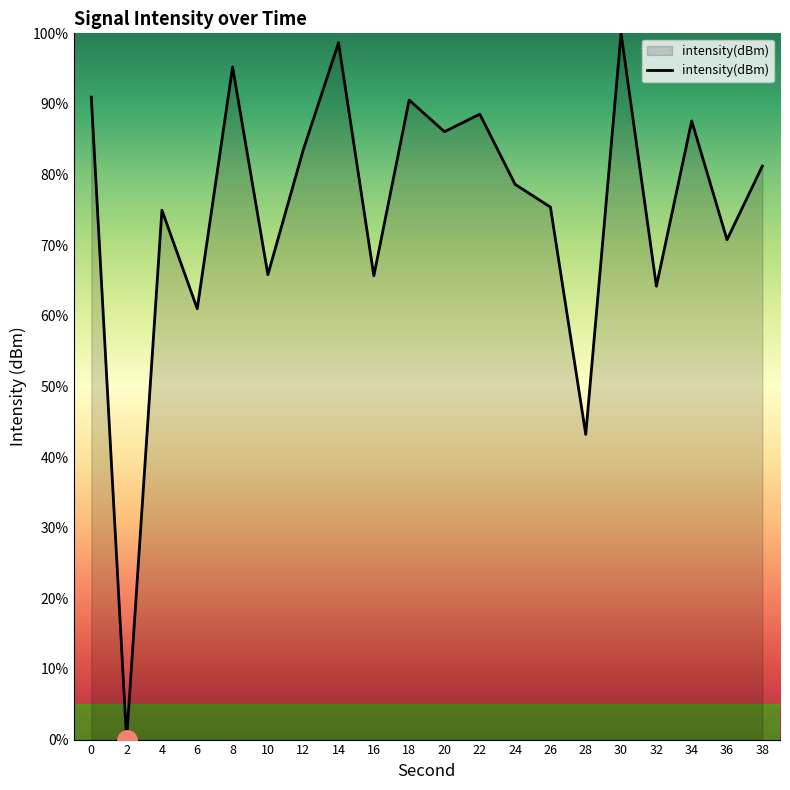

What is the greatest value displayed?

100.0